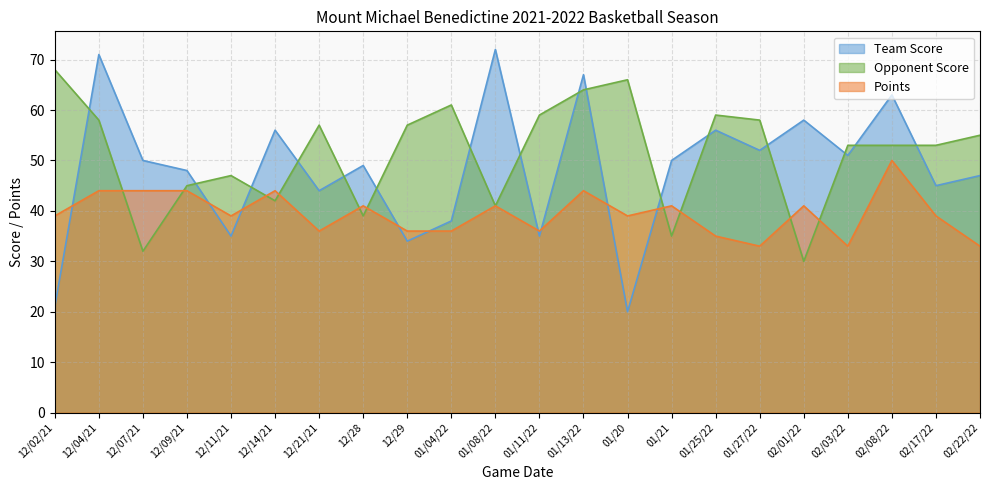

At how many categories does at least one series exceed 31?

22